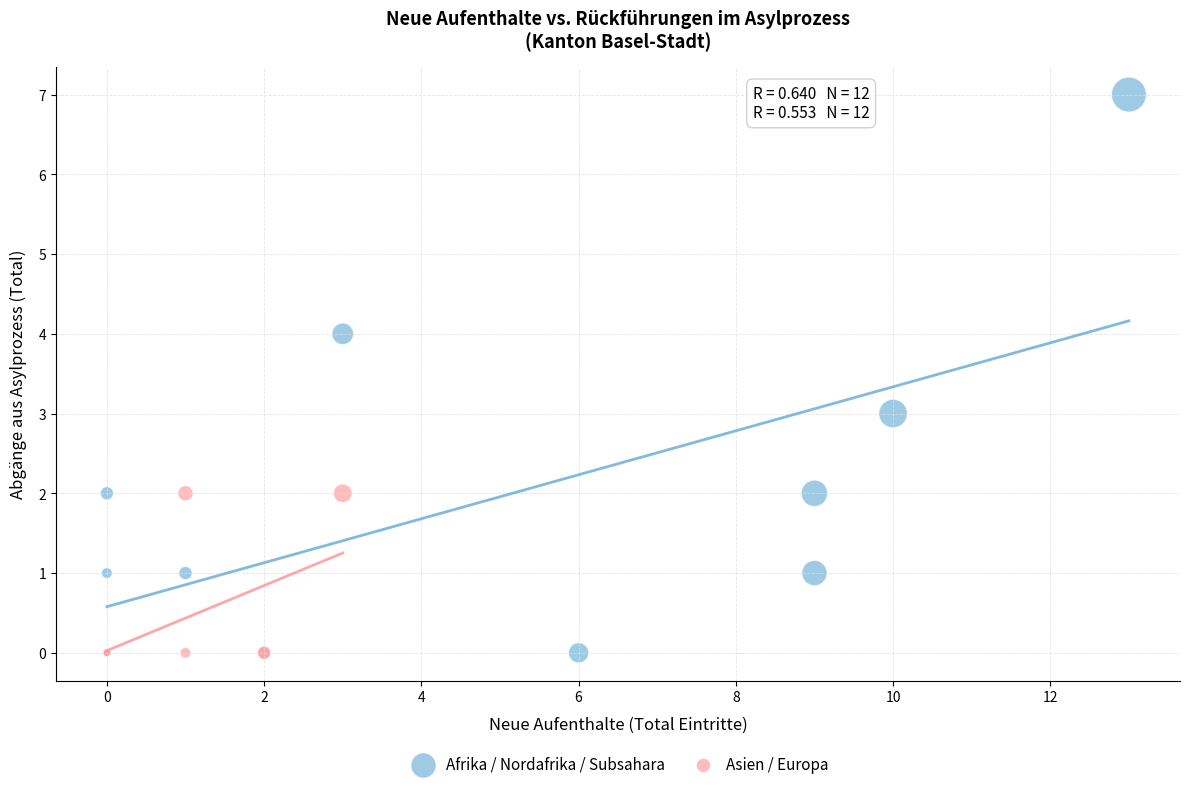

Which series has the largest Y range (max minus min)?

Afrika / Nordafrika / Subsahara